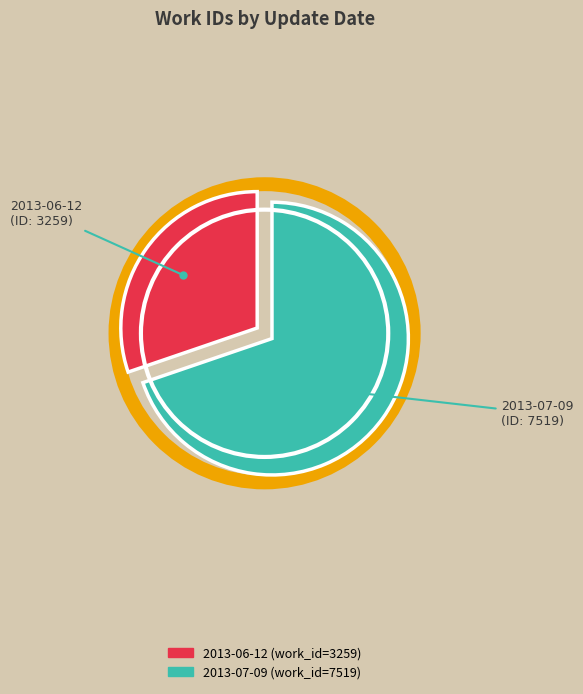

Is it true that 2013-07-09 is 76% of the pie?

False